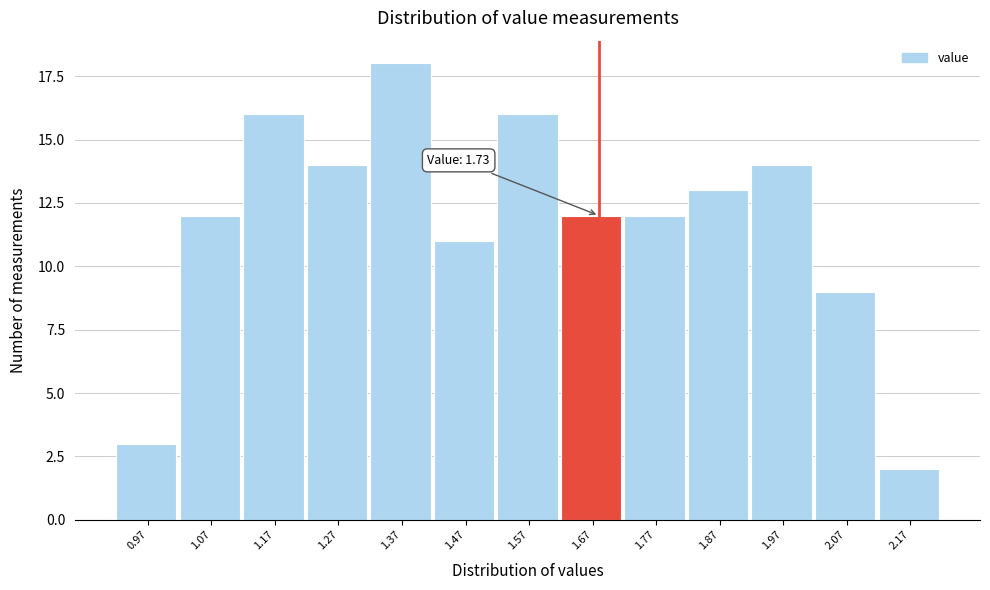

Reading left to right, transcribe all the data shown in this chart.

3	12	16	14	18	11	16	12	12	13	14	9	2